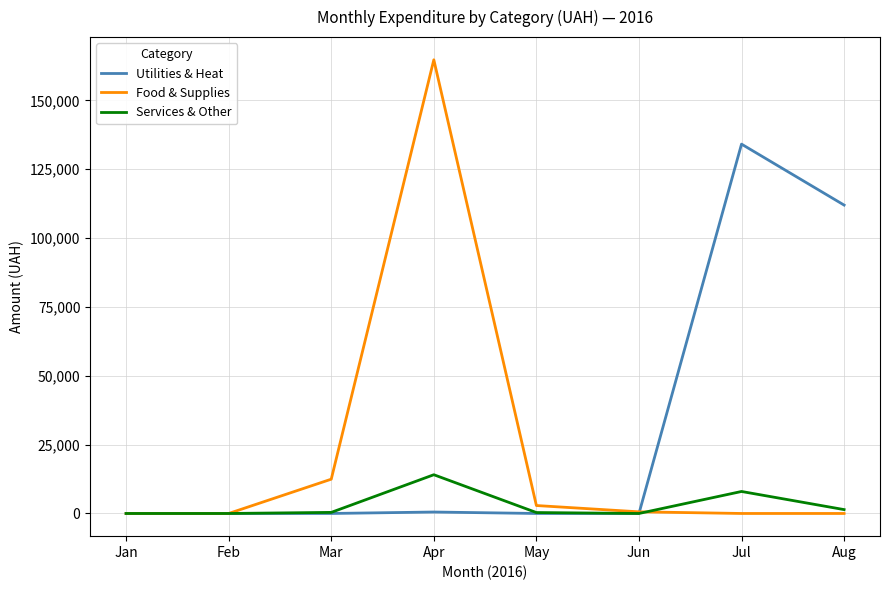

Count the number of data series in this chart.

3